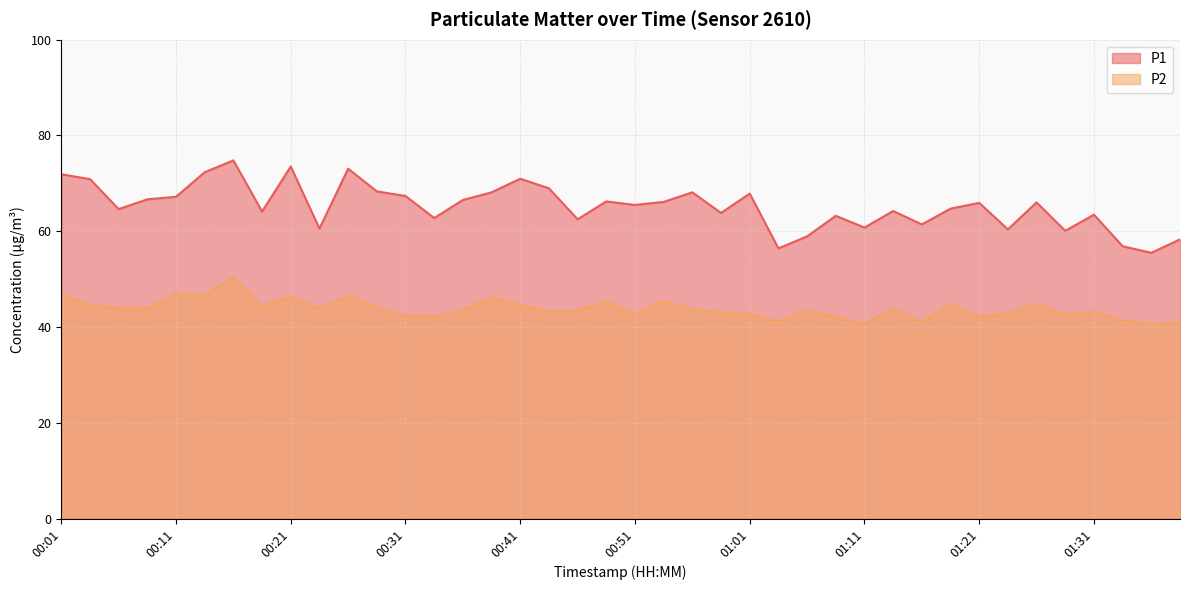

Which has a higher value, 00:49 or 01:39?

00:49